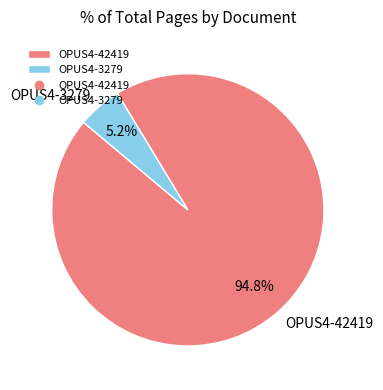

How many segments does this pie chart have?

2